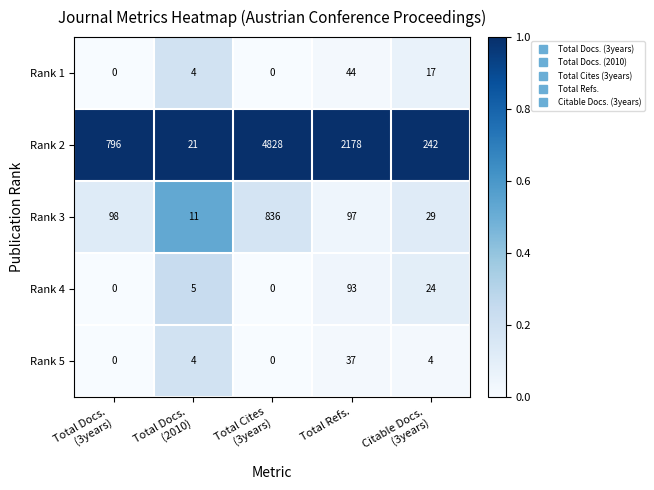

List the series in order of their peak value, highest first.

Rank 2, Rank 3, Rank 4, Rank 1, Rank 5